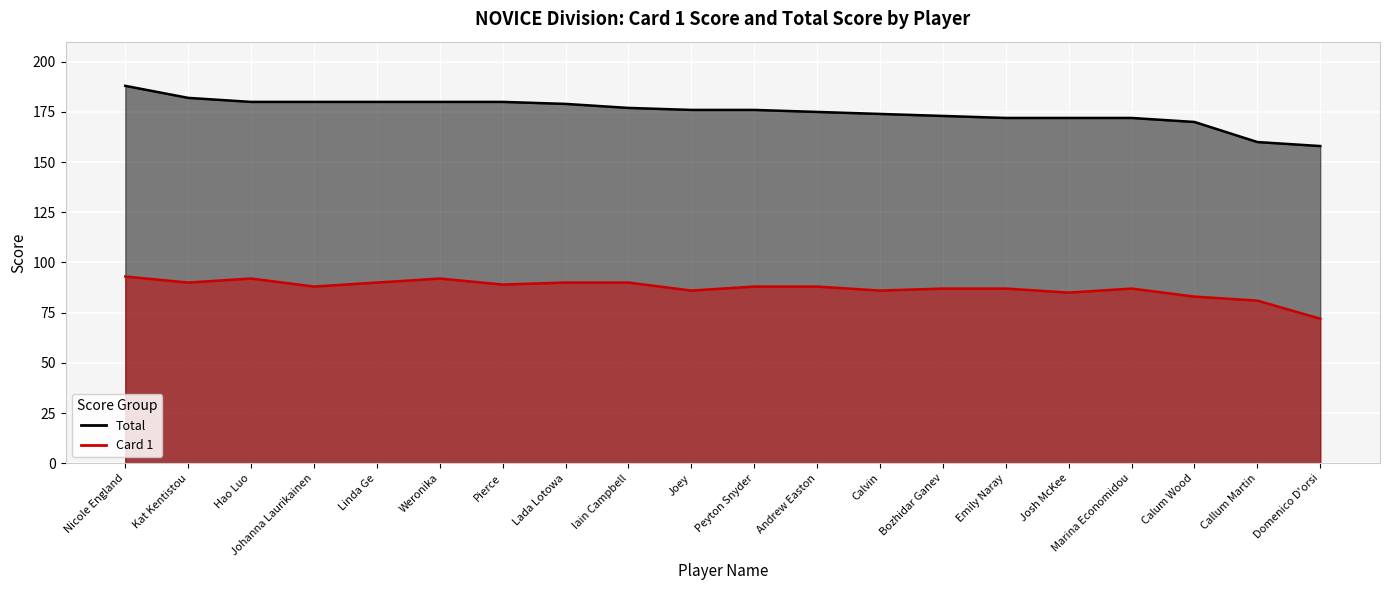

Read the Card 1 value at Calvin.

86